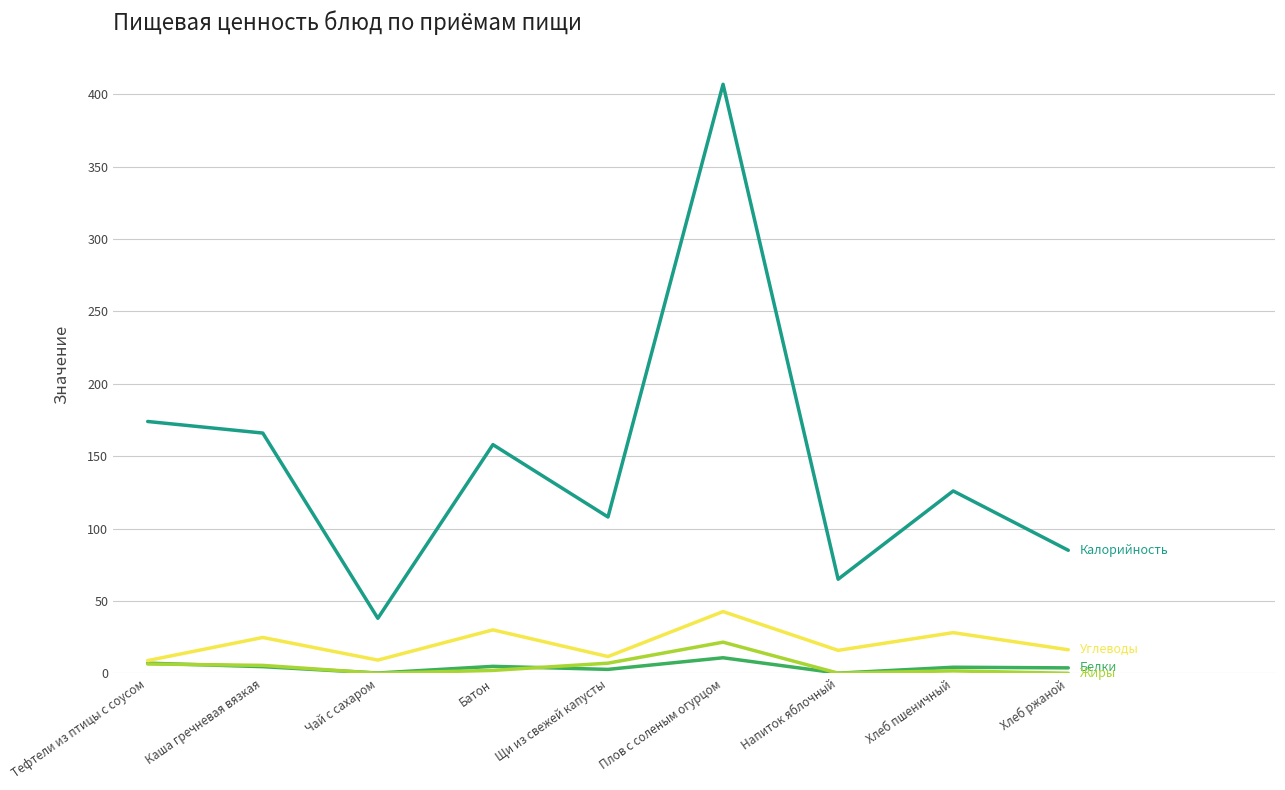

At which category is the sum across all series the highest?

Плов с соленым огурцом